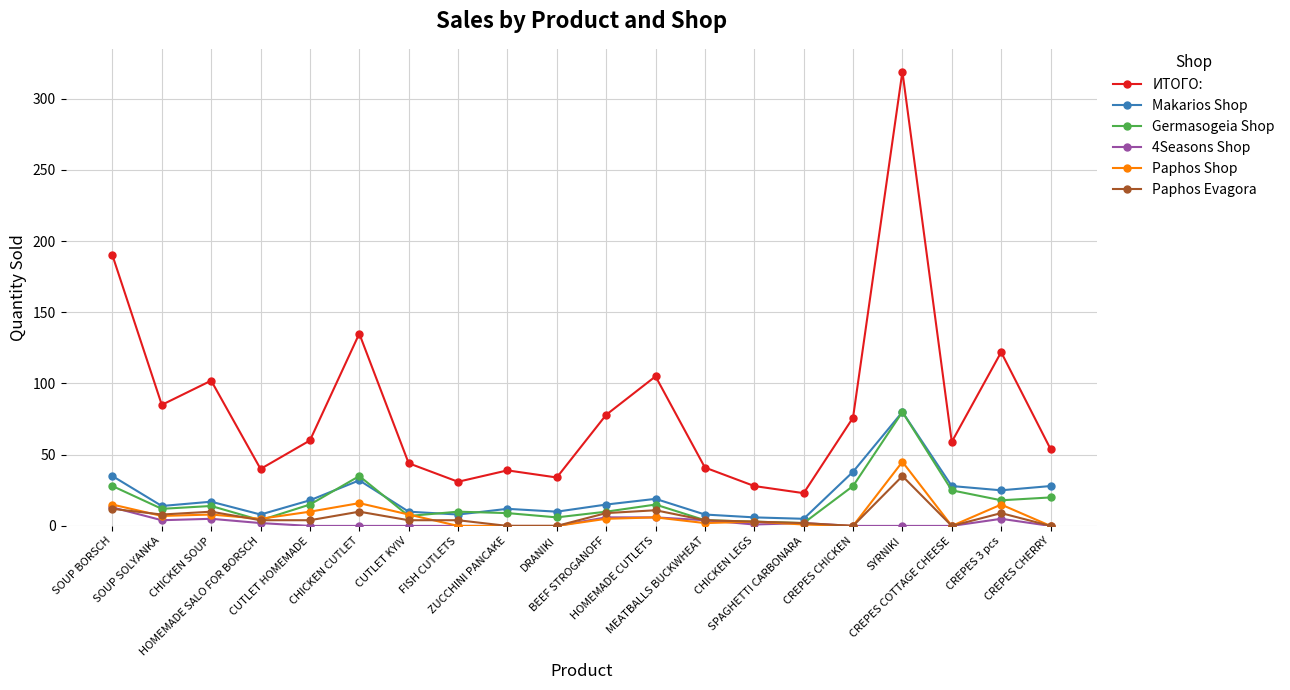

How many lines are shown in the chart?

6